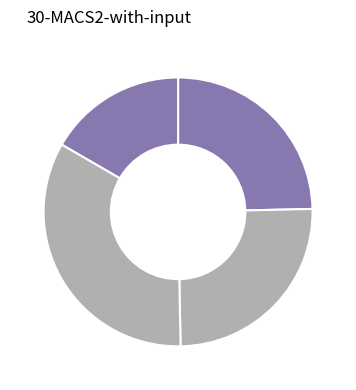

How many segments does this pie chart have?

4